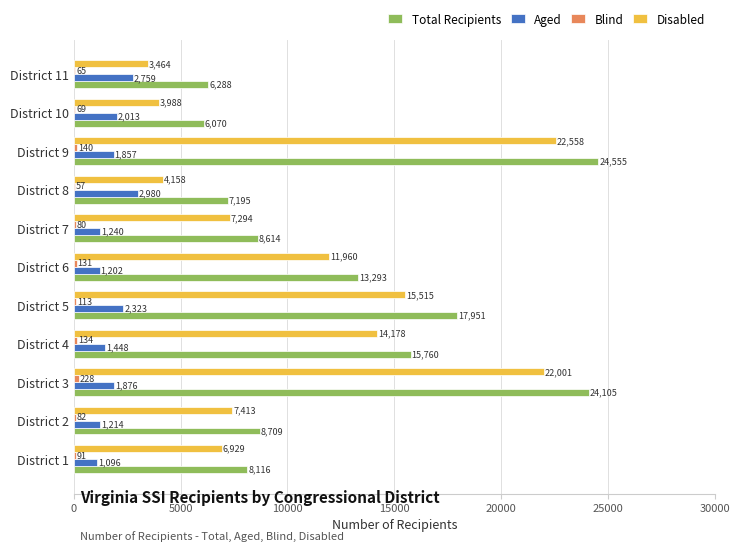

Read the Aged value at District 10, to the nearest 50.

2000